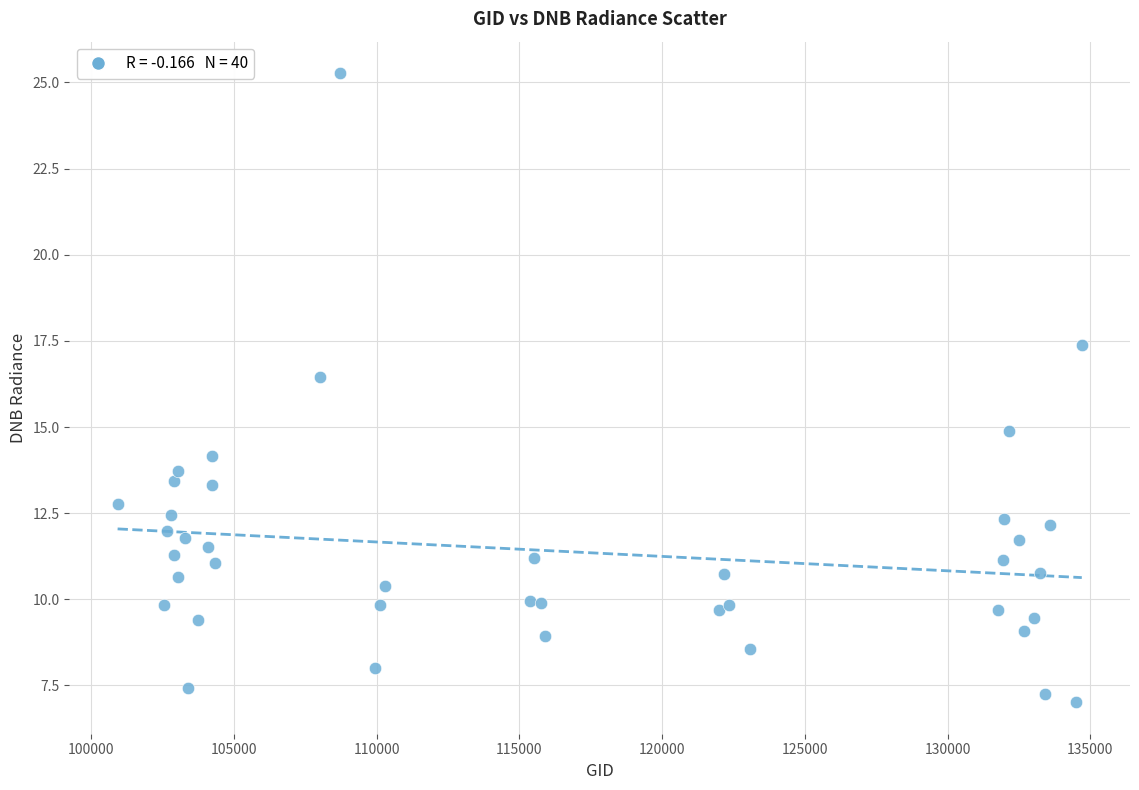

What Y value in the scatter plot is closest to 16?

16.4